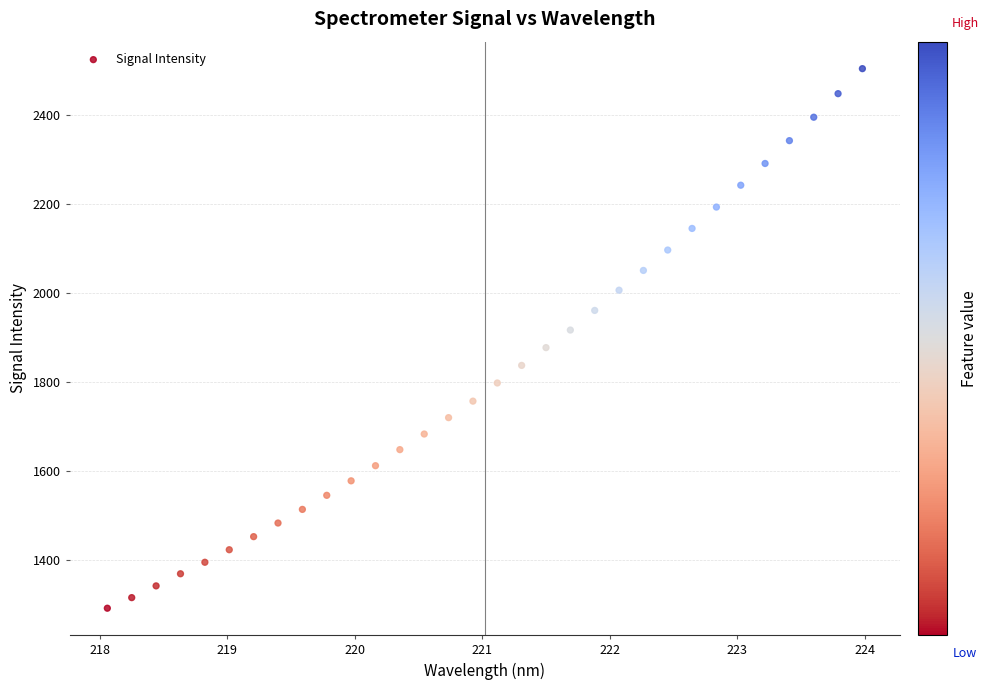

What is the range of X values (max minus min)?

5.9